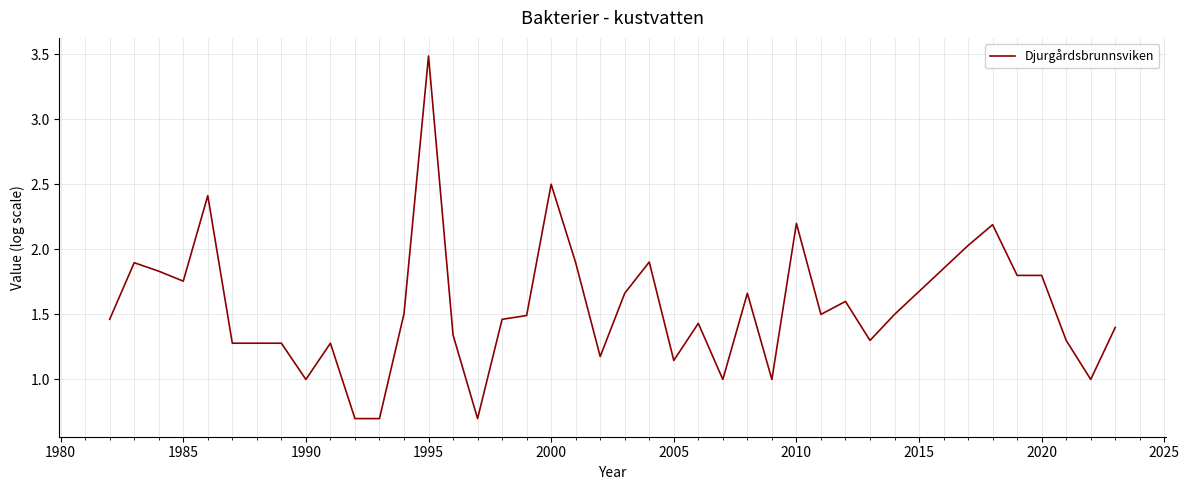

What is the maximum value shown in the chart?

3.5